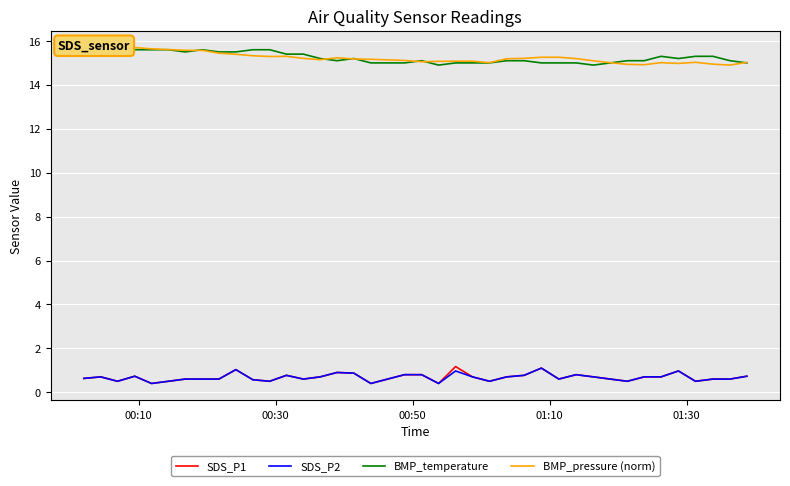

True or false: SDS_P2 and BMP_pressure (norm) intersect in this chart.

False